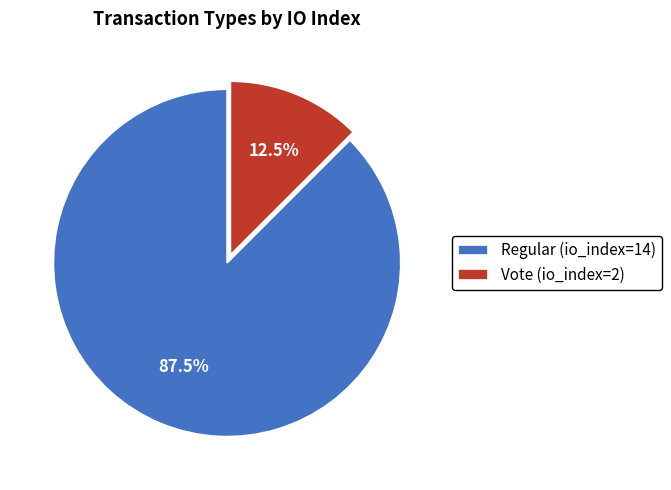

Combined, what portion of the pie is Vote (io_index=2) and Regular (io_index=14)?

100.0%